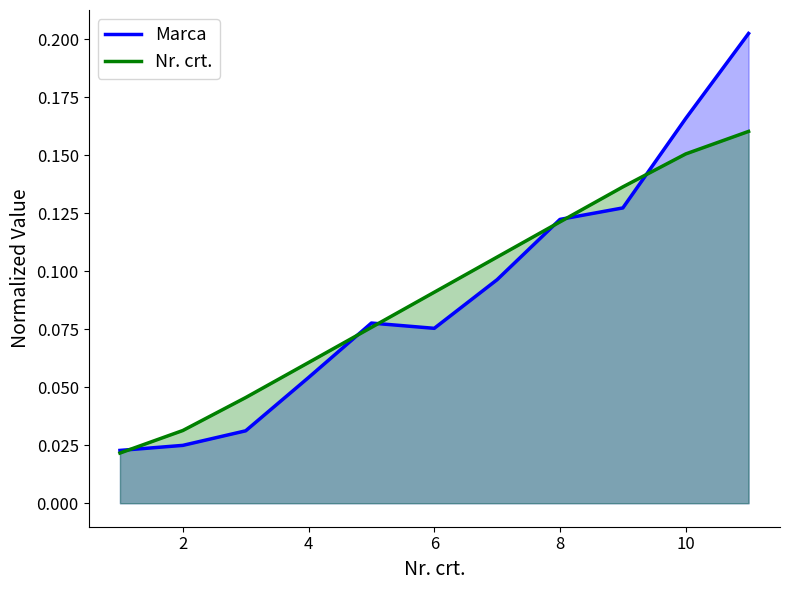

Is it true that Nr. crt. equals 0.0 at 4?

False